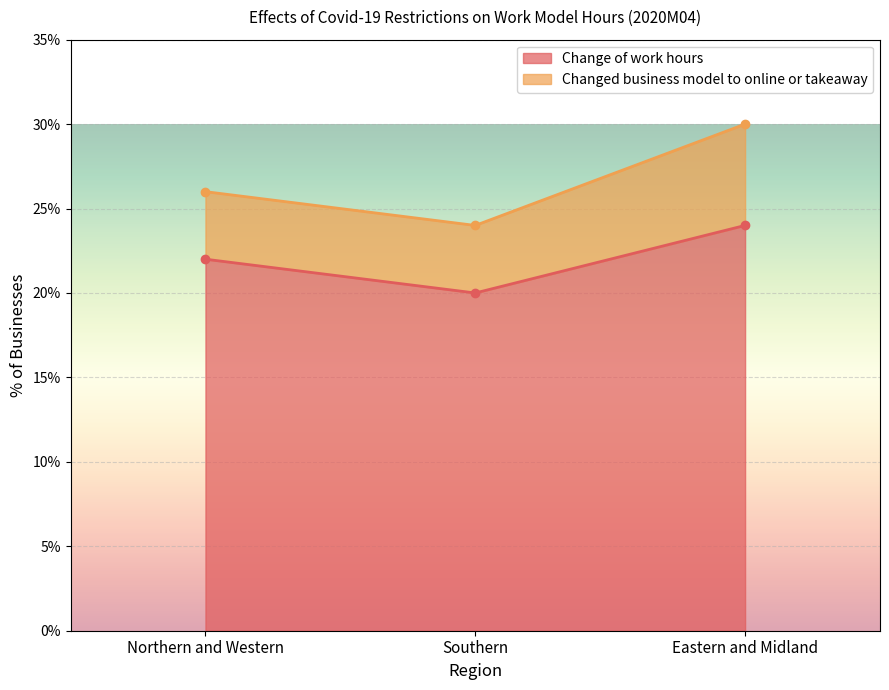

What is the difference between the maximum and minimum values?

4